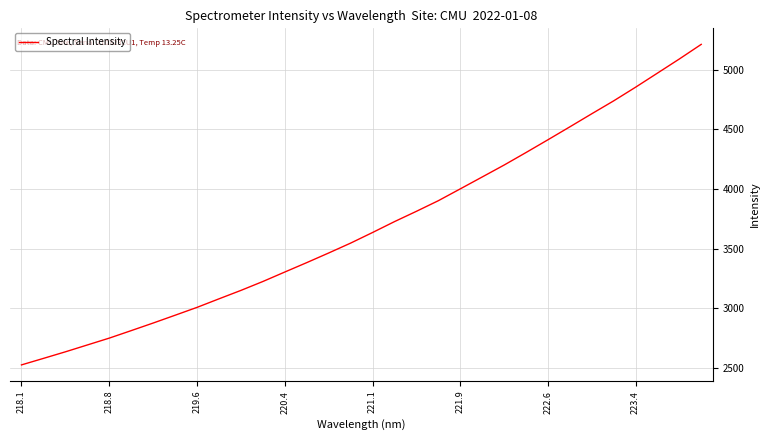

What is the difference between the maximum and minimum values?

2691.3